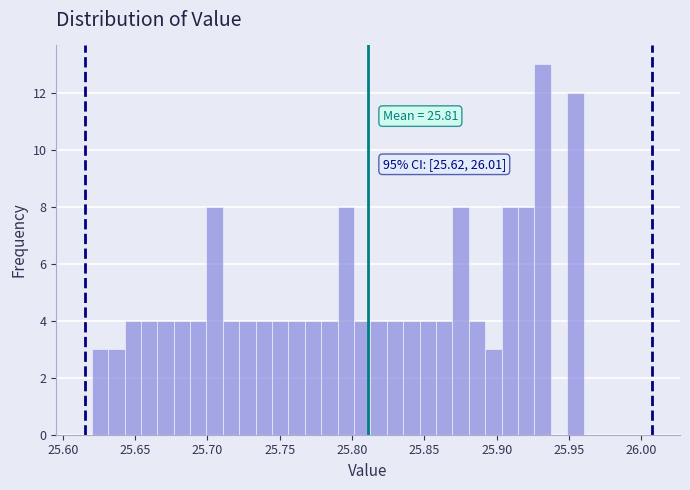

Around what value on the x-axis is the tallest bar? Give the approximate position of its centre, as read against the axis.

25.930